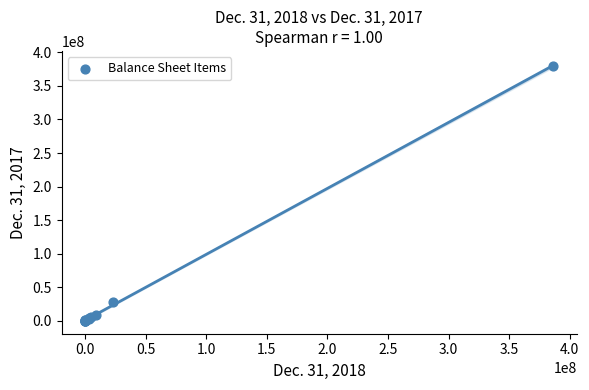

What Y value in the scatter plot is closest to 190187284?

27054934.0